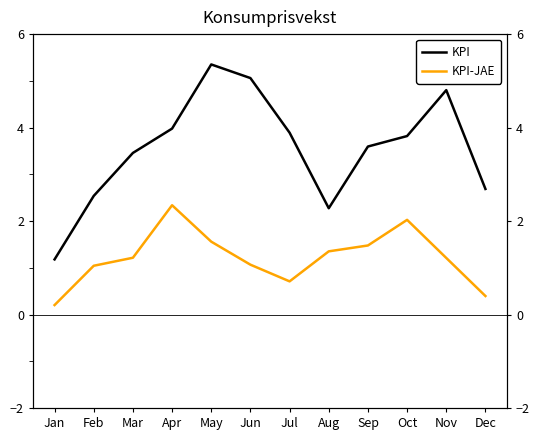

True or false: KPI-JAE and KPI cross at least once.

False